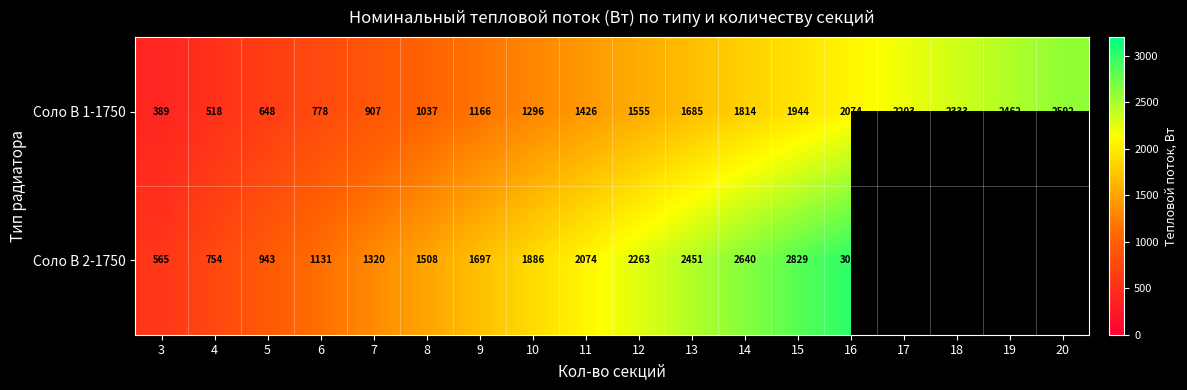

Where is Соло В 1-1750 nearest to the value 1490?

11